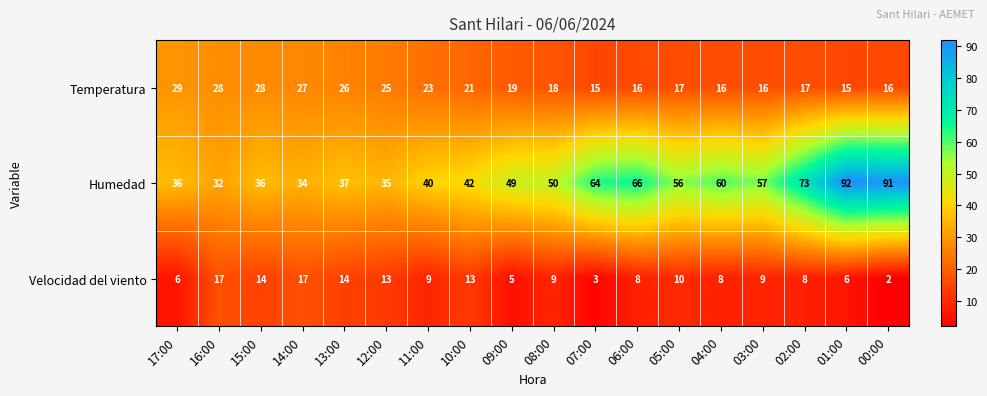

What is the difference between the maximum and minimum values in the Temperatura series?

14